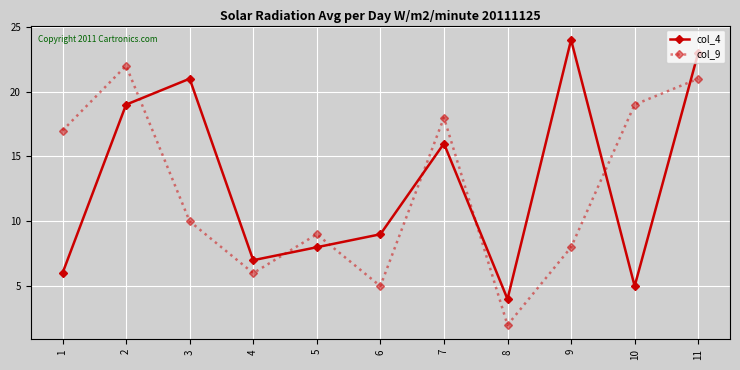

True or false: col_9 and col_4 cross at least once.

True